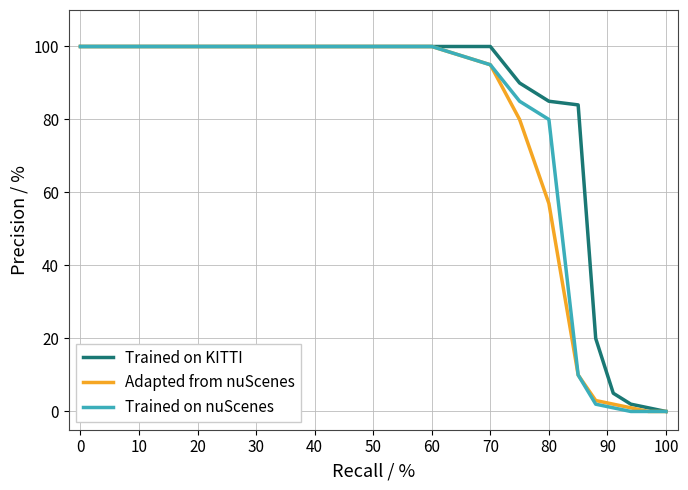

What is the highest value of the Adapted from nuScenes series?

100